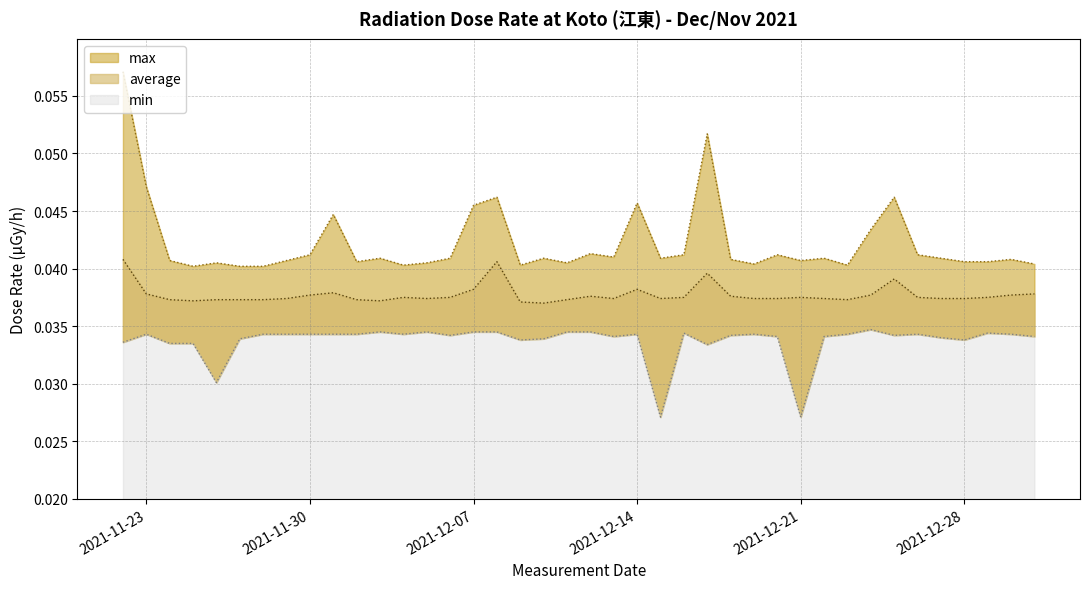

Between 2021-12-24 and 2021-12-12, which series saw the biggest shift?

max